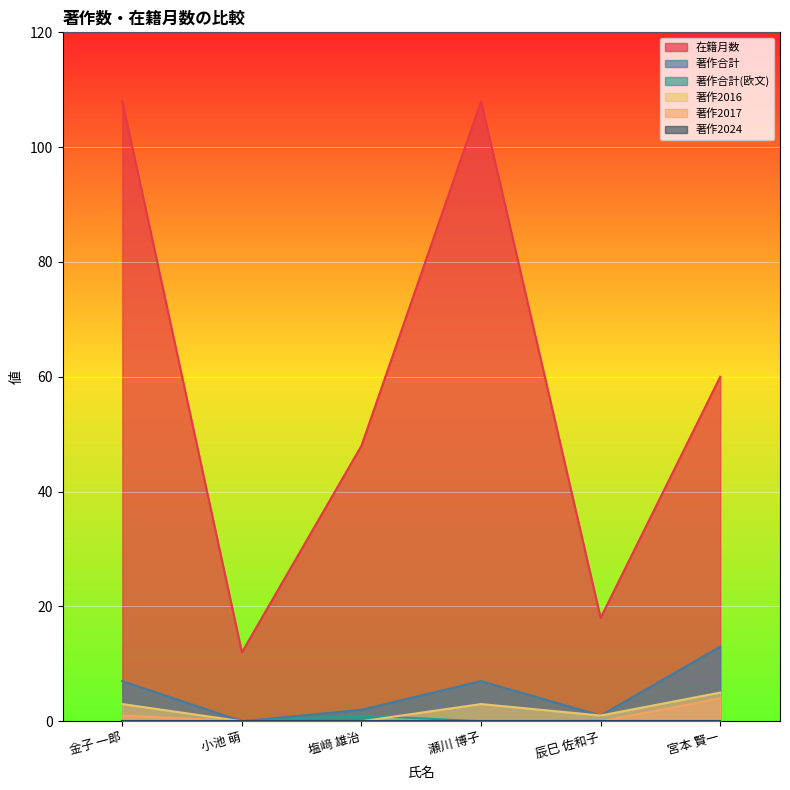

Between 瀬川 博子 and 宮本 賢一, which is larger?

瀬川 博子